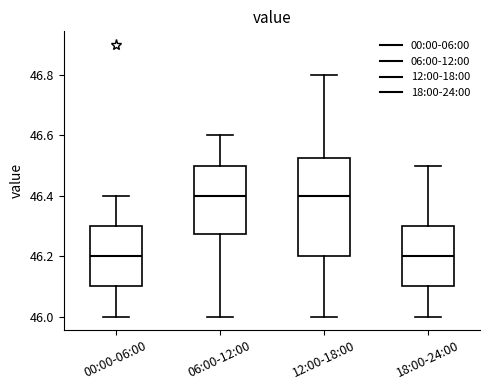

Where does the median line of the box for 12:00-18:00 sit on the y-axis? The values are not printed on the chart, so give them approximately, as read against the axis.

46.40